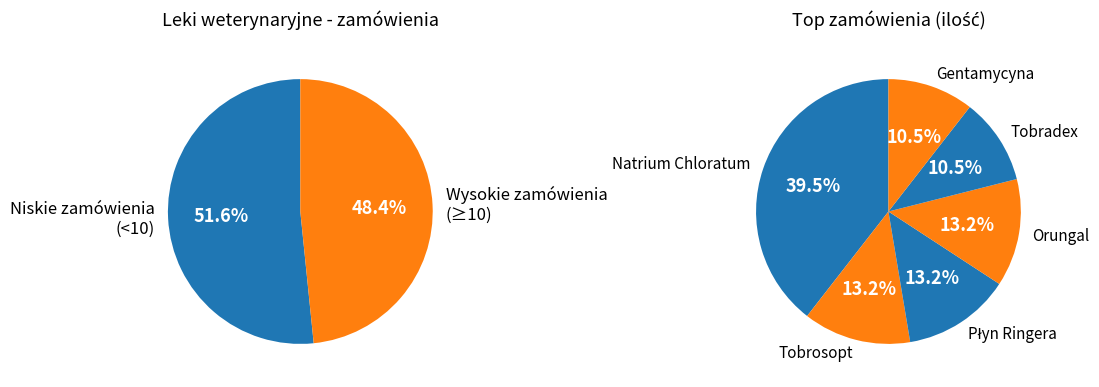

The Orungal slice represents 23% of the pie. True or false?

False